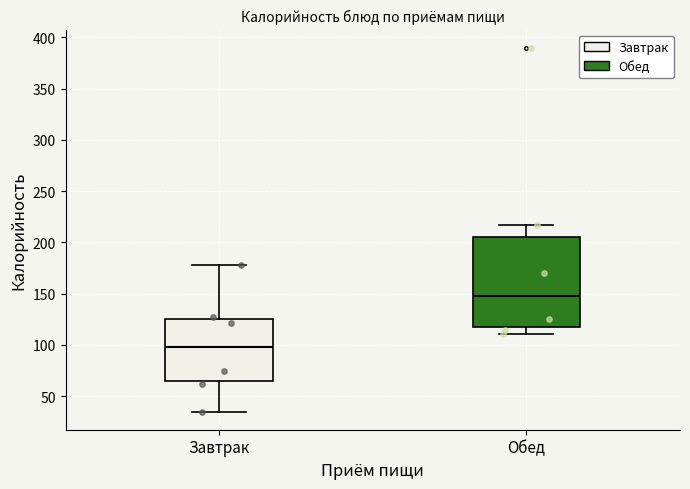

Which box is the tallest, from its lower edge to its upper edge?

Обед